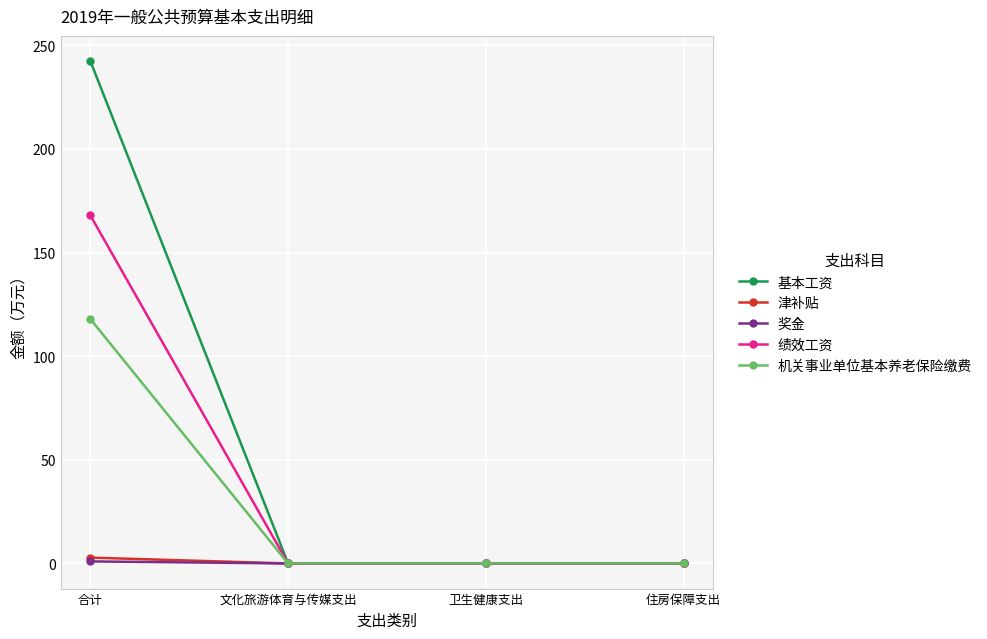

What are all the series names shown in the legend?

基本工资, 津补贴, 奖金, 绩效工资, 机关事业单位基本养老保险缴费